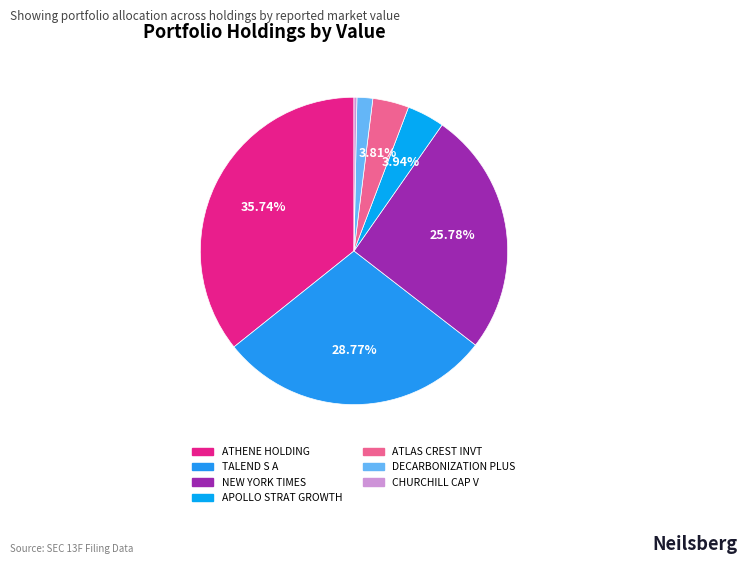

How many slices are in this pie chart?

7